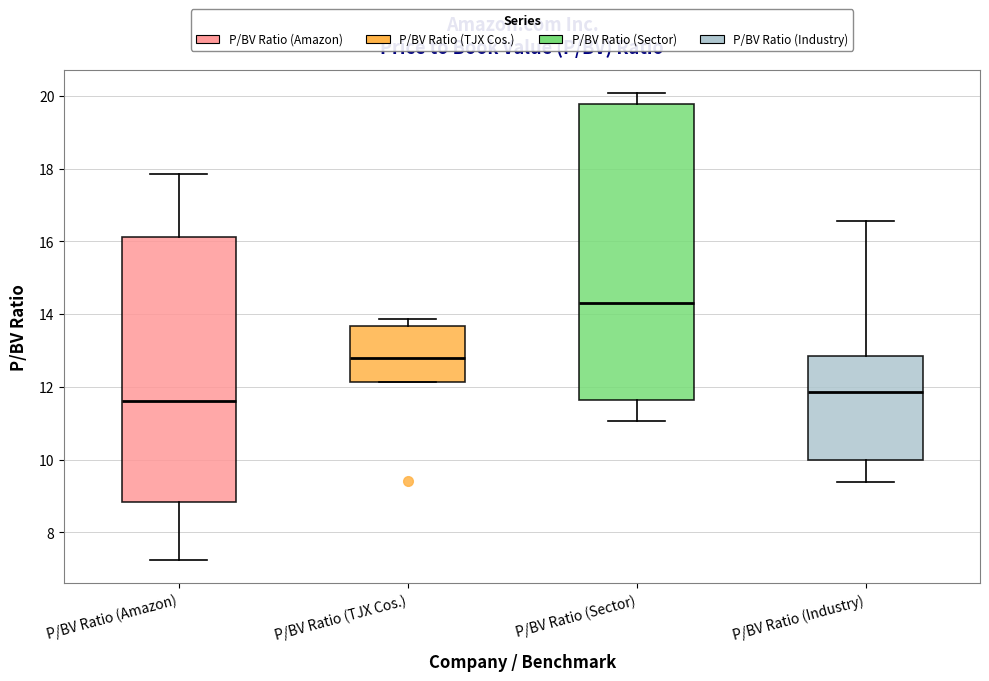

Reading left to right, transcribe this box plot: for each box, give where its median line is, the range the box spans, and where its two whiskers end, as read against the y-axis. The values are not printed on the chart, so give them approximately, as read against the axis.

P/BV Ratio (Amazon): median 11.6, box 8.8 to 16.2, whiskers 7.2 to 17.8
P/BV Ratio (TJX Cos.): median 12.8, box 12.2 to 13.6, whiskers 12.2 to 13.8
P/BV Ratio (Sector): median 14.4, box 11.6 to 19.8, whiskers 11.0 to 20.0
P/BV Ratio (Industry): median 11.8, box 10.0 to 12.8, whiskers 9.4 to 16.6